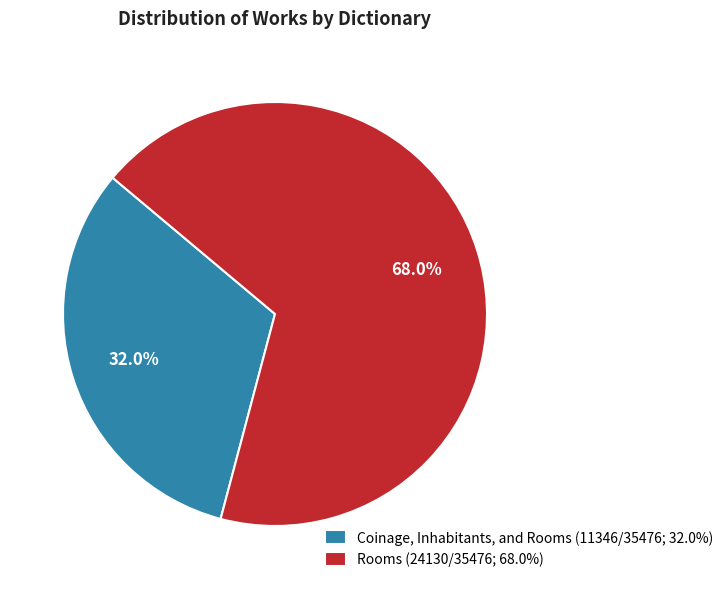

Rank the categories by value from highest to lowest.

Rooms, Coinage, Inhabitants, and Rooms